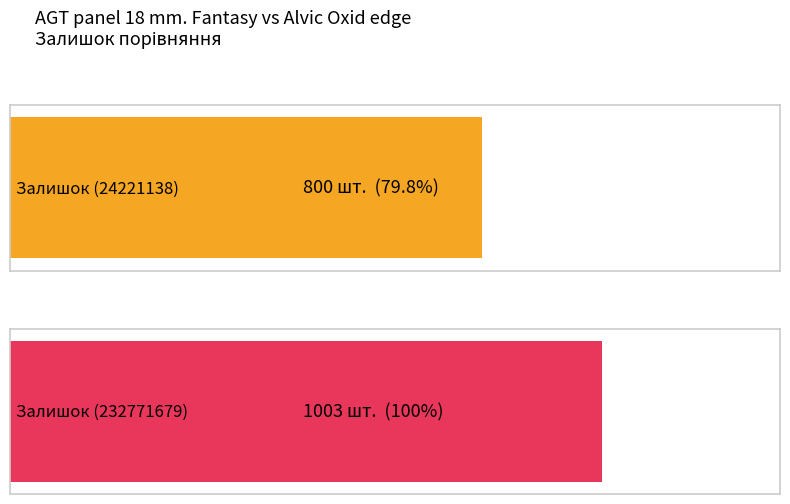

Which category has the highest value in the Залишок series?

232771679